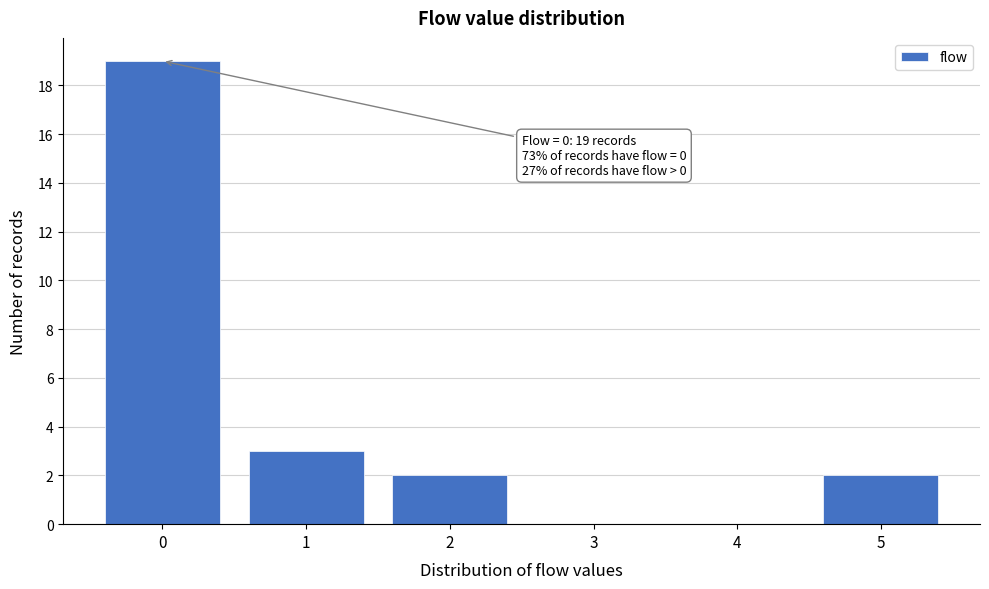

Which range on the x-axis has the tallest bar?

-0.5 to 0.5